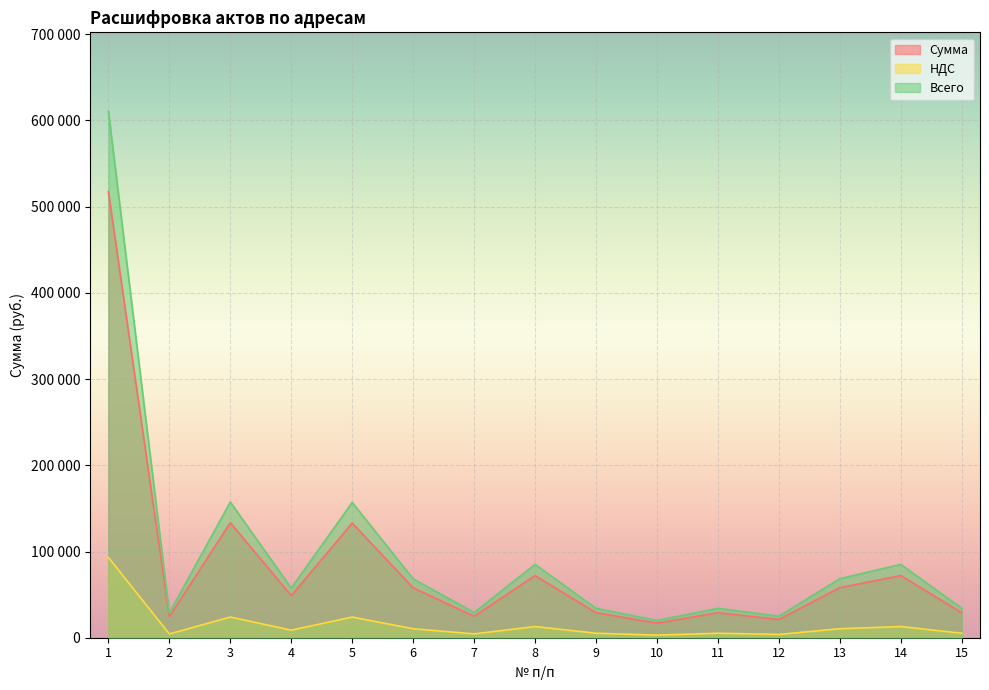

Reading right to left, list all the values displayed in this chart.

Сумма: 15=28933.8	14=72088.1	13=58006.7	12=21132.2	11=28938.3	10=16958.4	9=28942.4	8=72087.5	7=24803.9	6=57870.5	5=132954.7	4=48788.7	3=133390.1	2=24392.3	1=517467.4
НДС: 15=5208.1	14=12975.8	13=10441.2	12=3803.8	11=5208.9	10=3052.5	9=5209.7	8=12975.8	7=4464.7	6=10416.7	5=23931.8	4=8781.9	3=24010.2	2=4390.6	1=93144.1
Всего: 15=34141.8	14=85063.9	13=68447.9	12=24936.0	11=34147.2	10=20011.0	9=34152.1	8=85063.3	7=29268.6	6=68287.2	5=156886.5	4=57570.6	3=157400.3	2=28782.9	1=610611.5